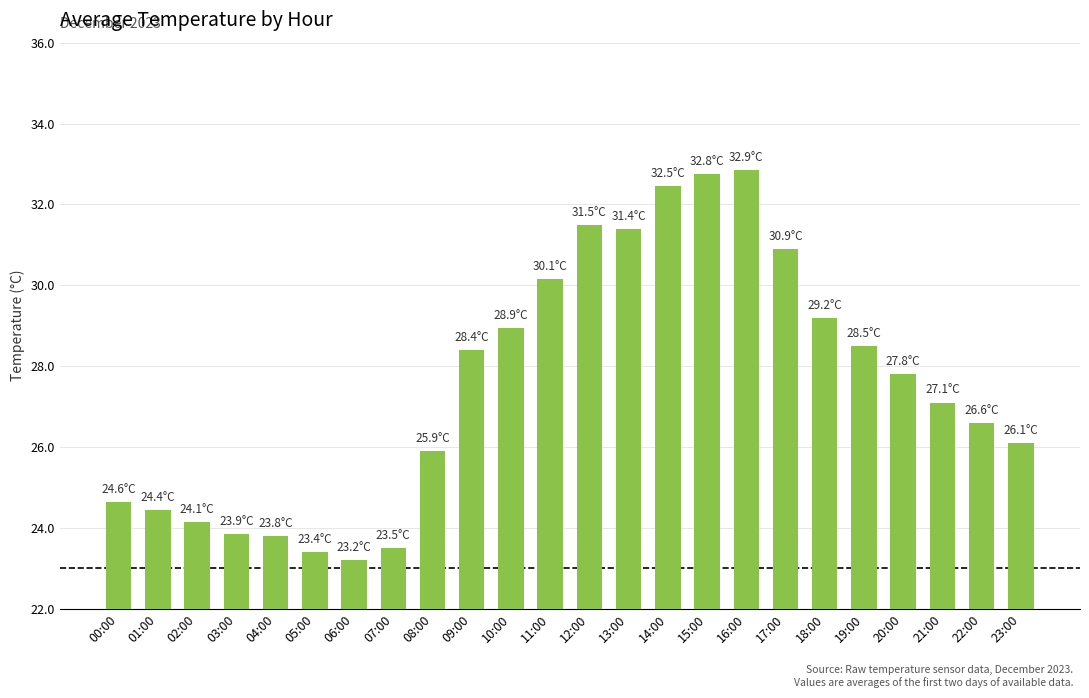

At which category does the chart reach its minimum across all series?

06:00